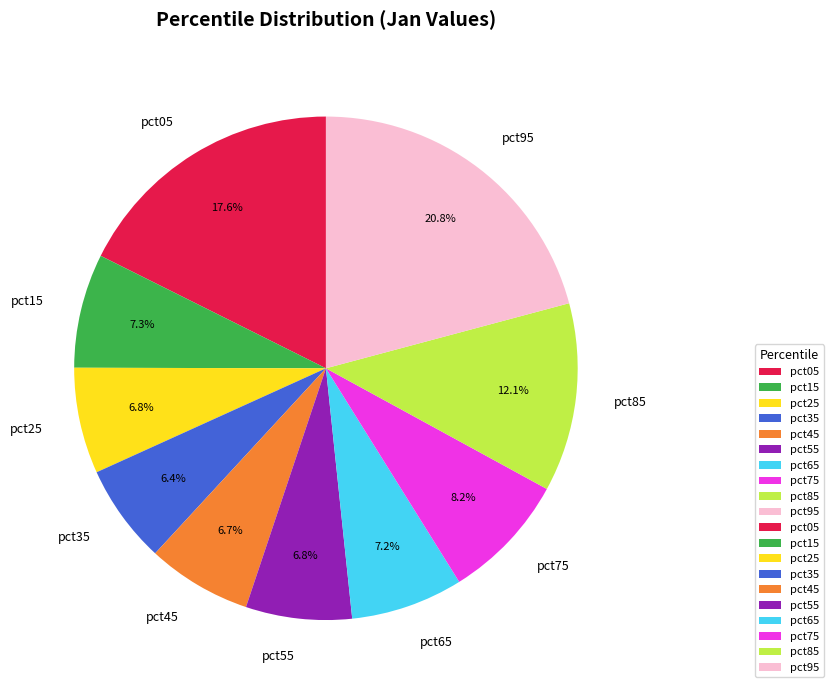

What percentage is NOT represented by pct25?

93.2%